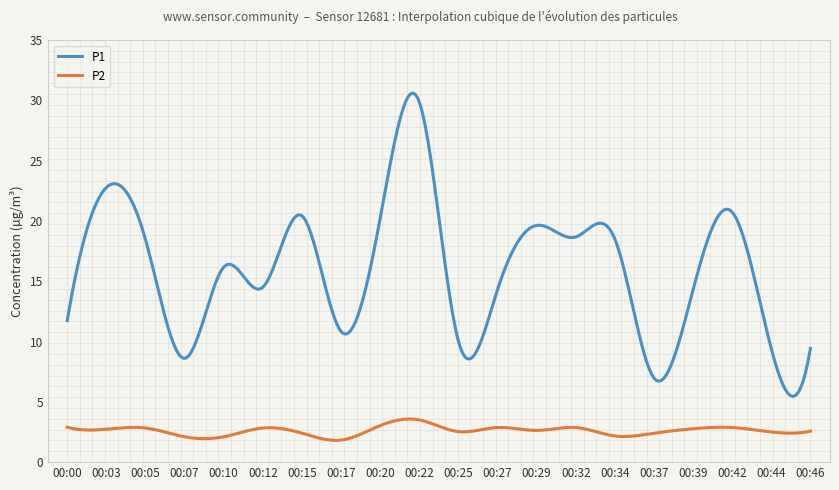

Which series has the widest spread of values?

P1